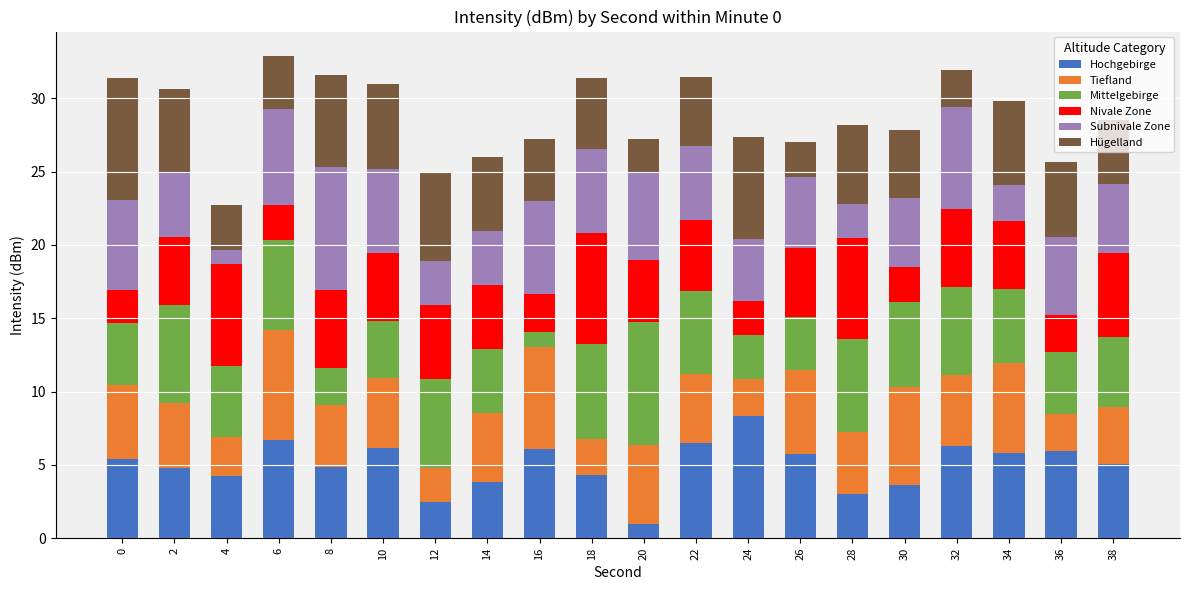

How many data points does each series have?

20